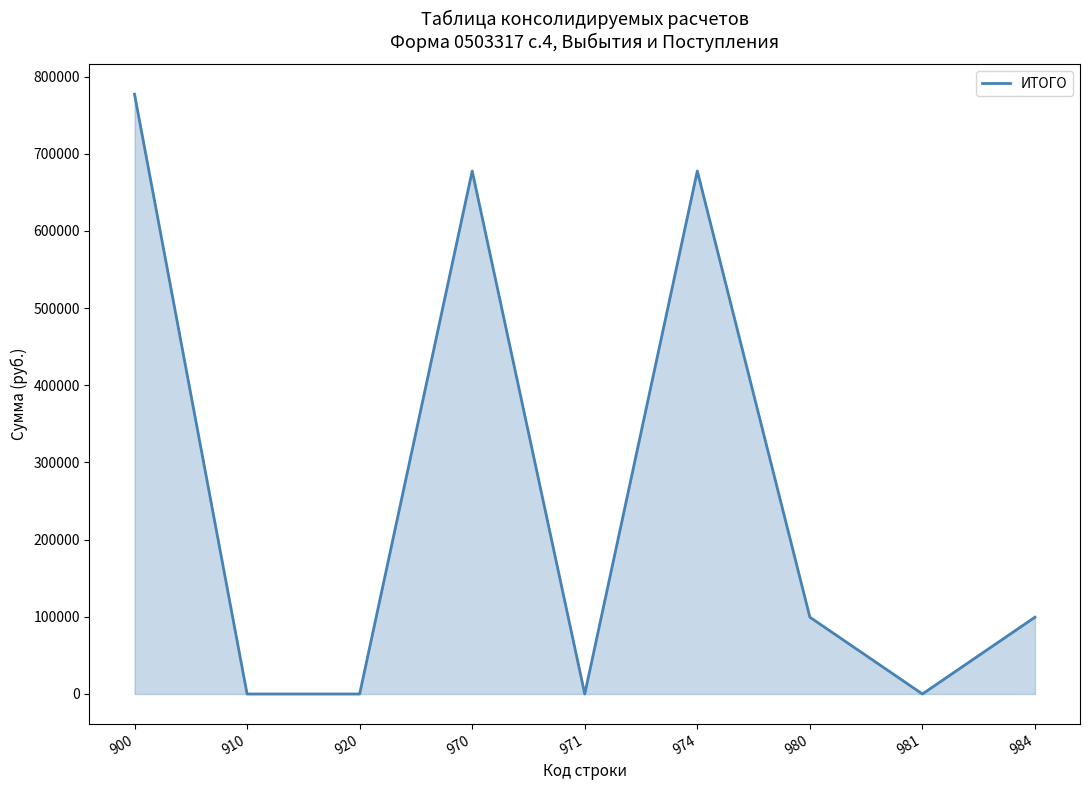

What is the difference between the second highest and minimum values?

677612.5